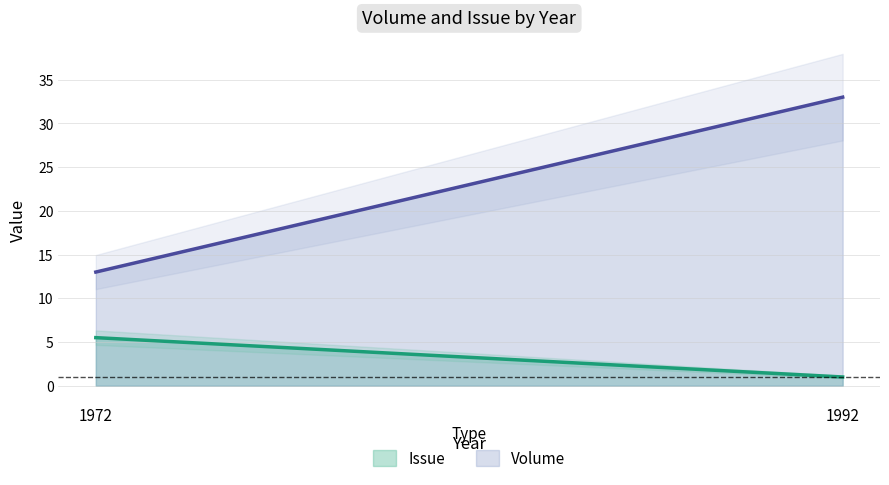

What is the difference between the Issue values at 1992 and 1972?

4